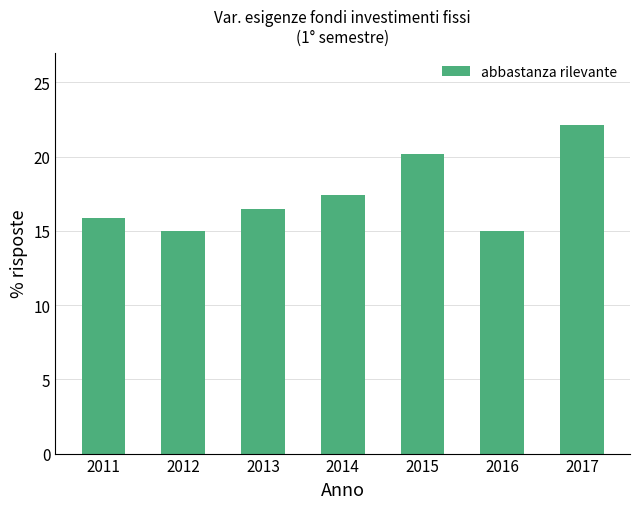

Where is the data nearest to the value 18?

2014